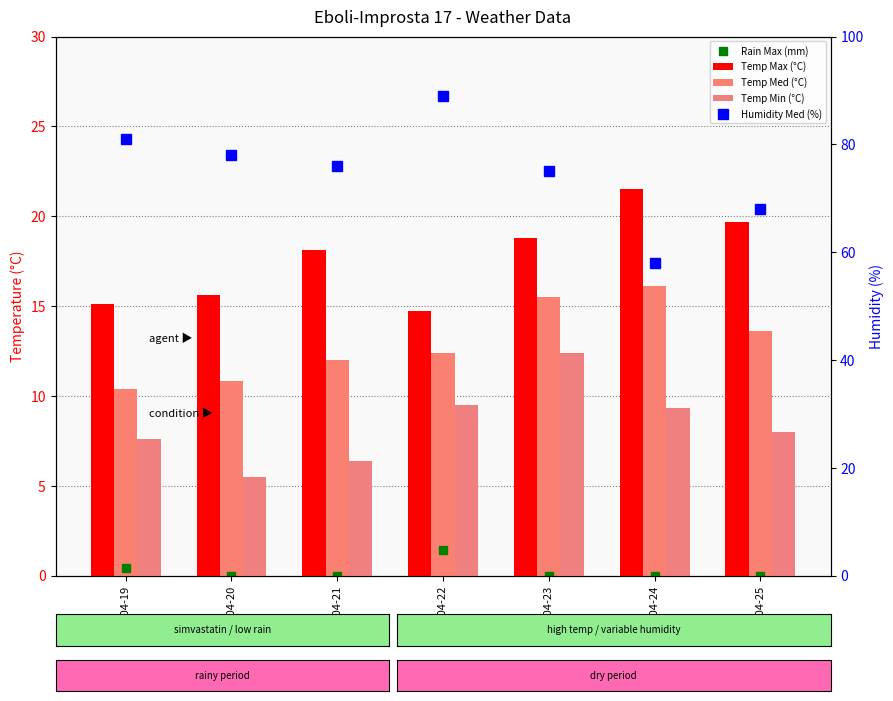

What is the total value across all series at 2021-04-24?

104.9